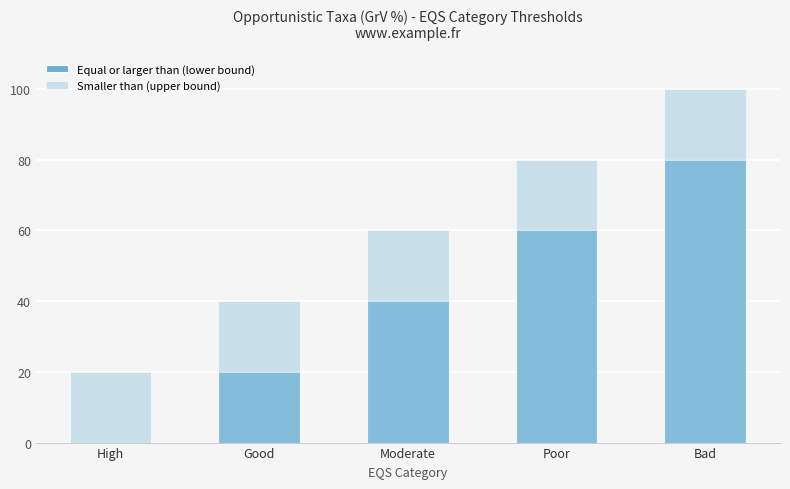

Reading left to right, extract all data points from this chart.

Equal or larger than (lower bound): High=0.0	Good=20.0	Moderate=40.0	Poor=60.0	Bad=80.0
Smaller than (upper bound): High=20.0	Good=40.0	Moderate=60.0	Poor=80.0	Bad=100.0